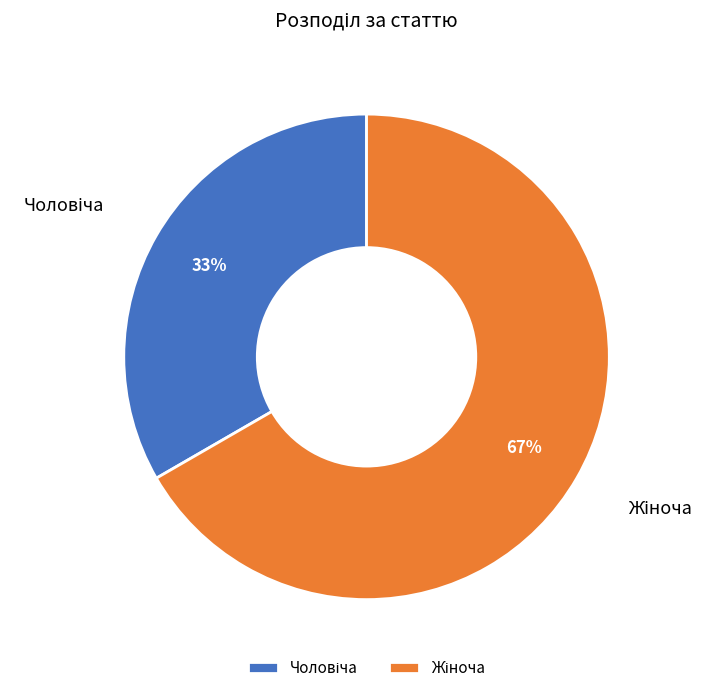

To the nearest percent, what is the average slice percentage?

50%